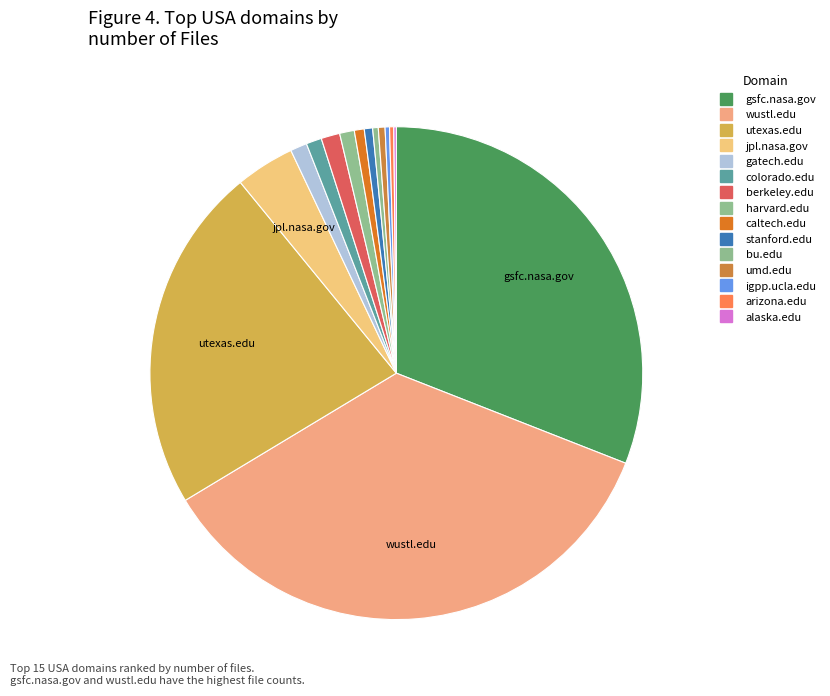

Is there a majority slice in this chart?

No